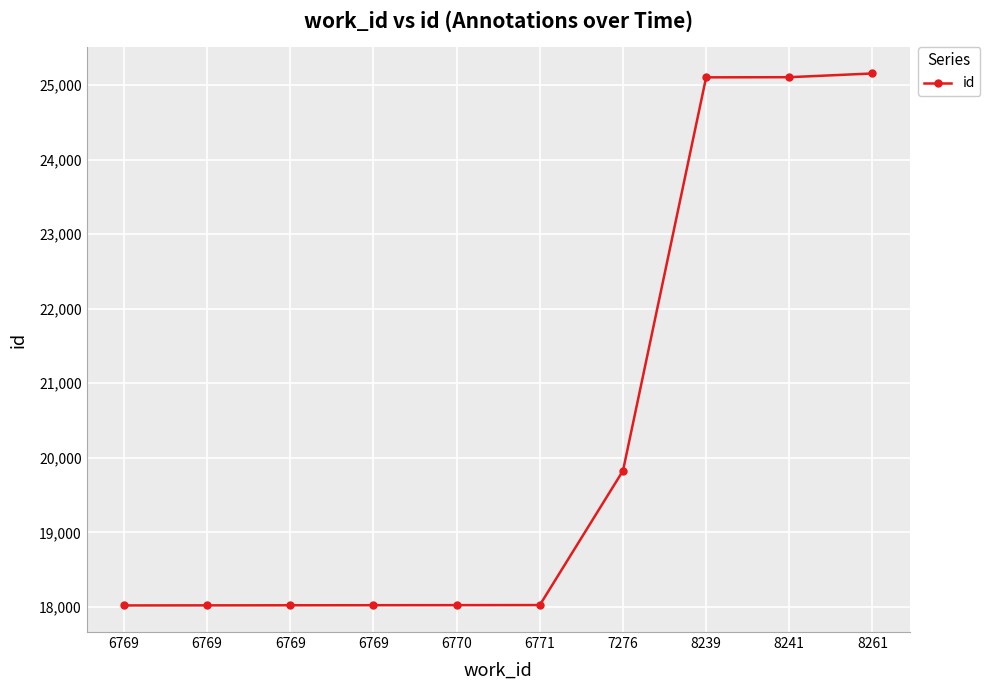

Count the number of categories in the chart.

10